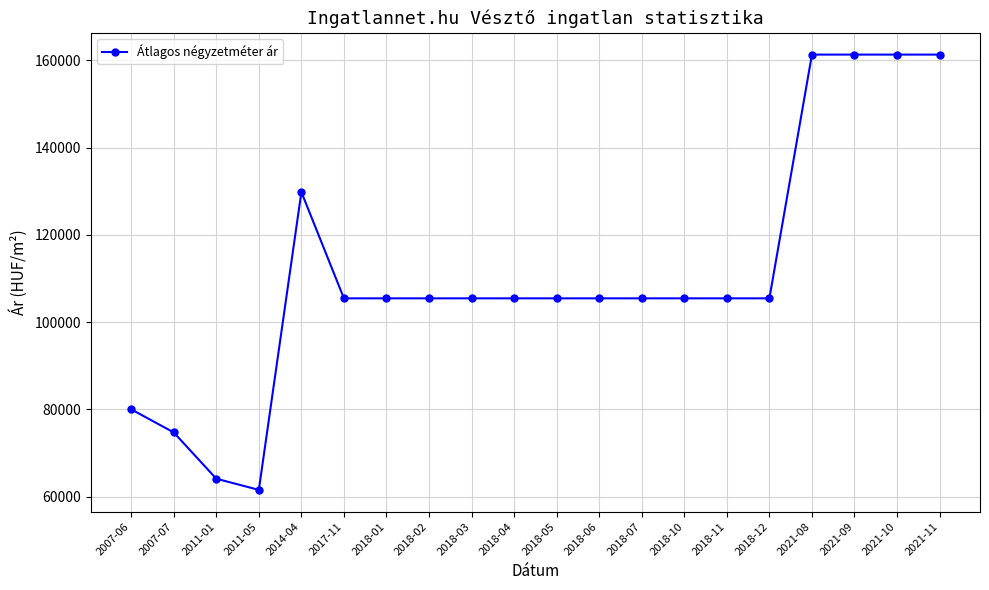

What is the change in value from 2011-01 to 2018-04?

+41332